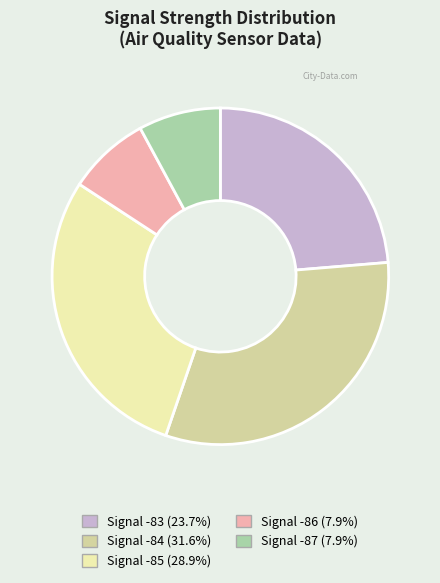

Is there a majority slice in this chart?

No